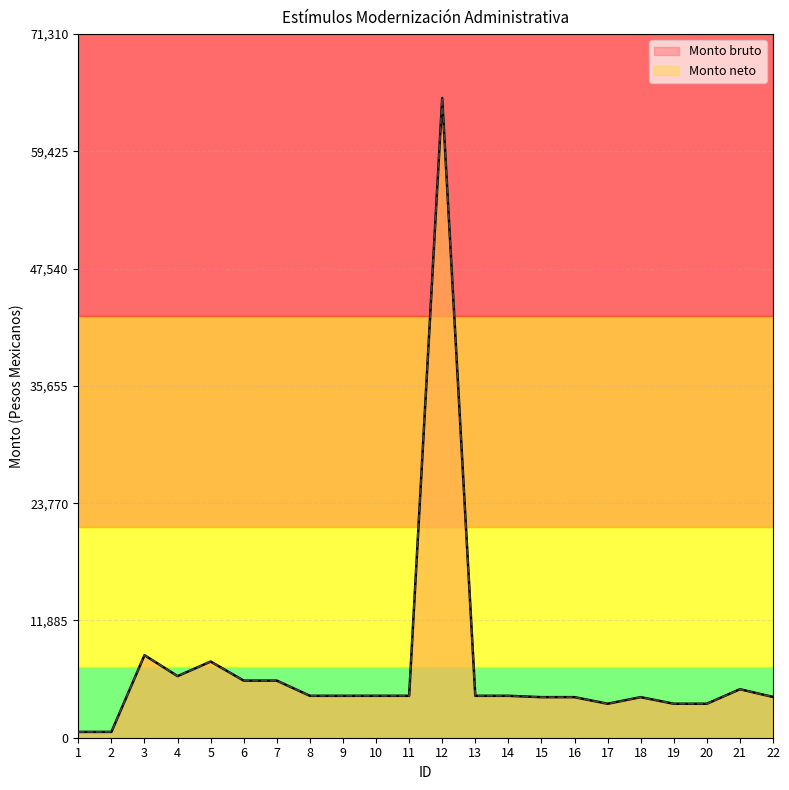

Which series has the largest range (max minus min)?

Monto bruto